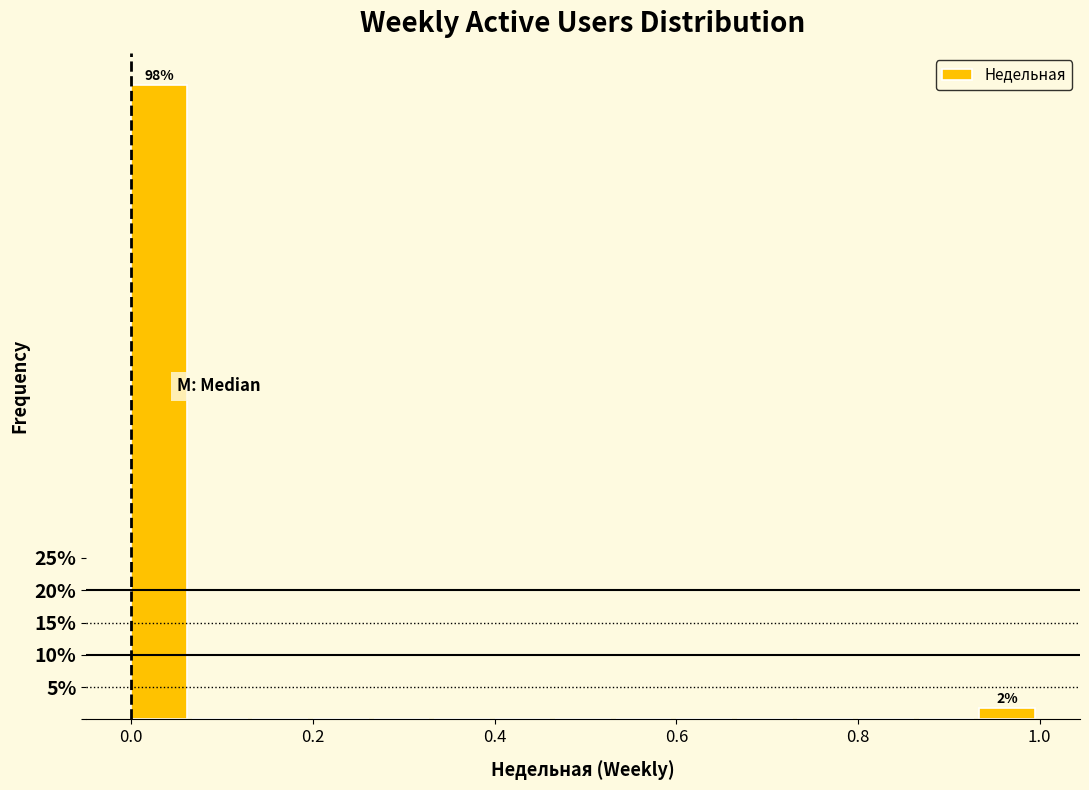

Around what value on the x-axis is the tallest bar? Give the approximate position of its centre, as read against the axis.

0.04